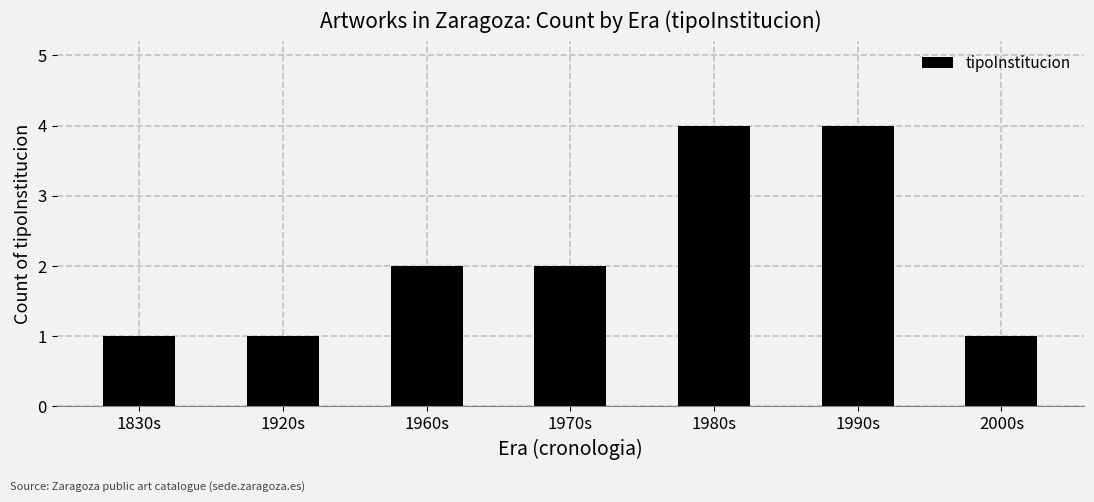

Reading right to left, transcribe all the data shown in this chart.

1	4	4	2	2	1	1